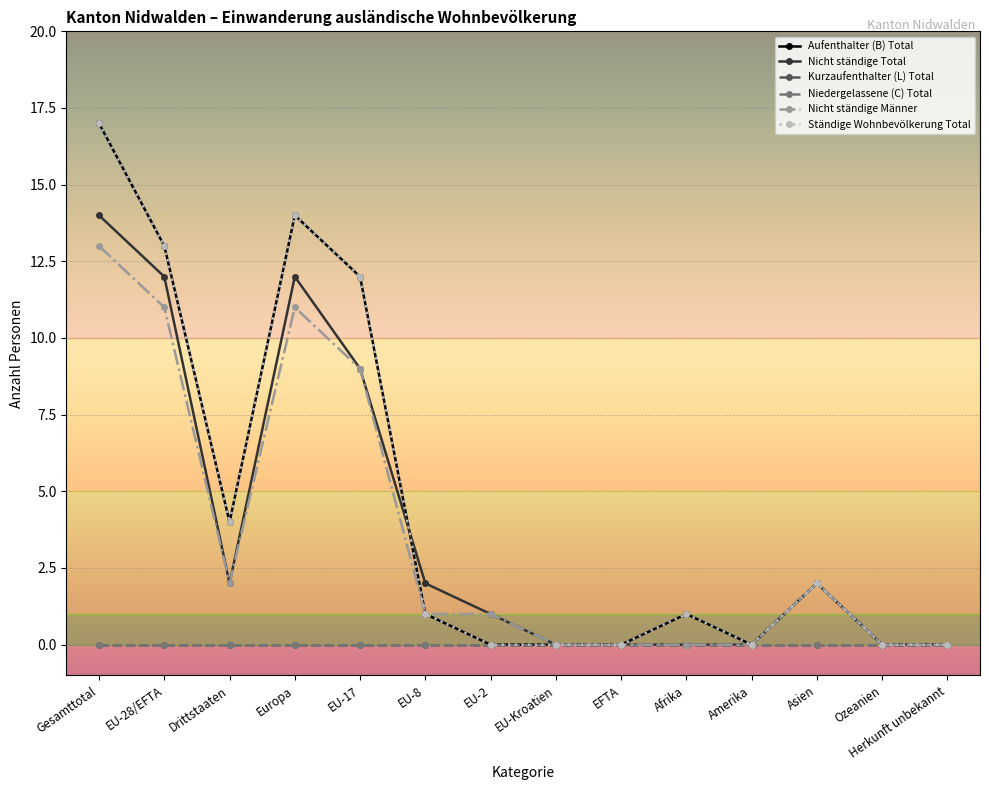

List the labels in order of Ständige Wohnbevölkerung Total value, smallest first.

EU-2, EU-Kroatien, EFTA, Amerika, Ozeanien, Herkunft unbekannt, EU-8, Afrika, Asien, Drittstaaten, EU-17, EU-28/EFTA, Europa, Gesamttotal